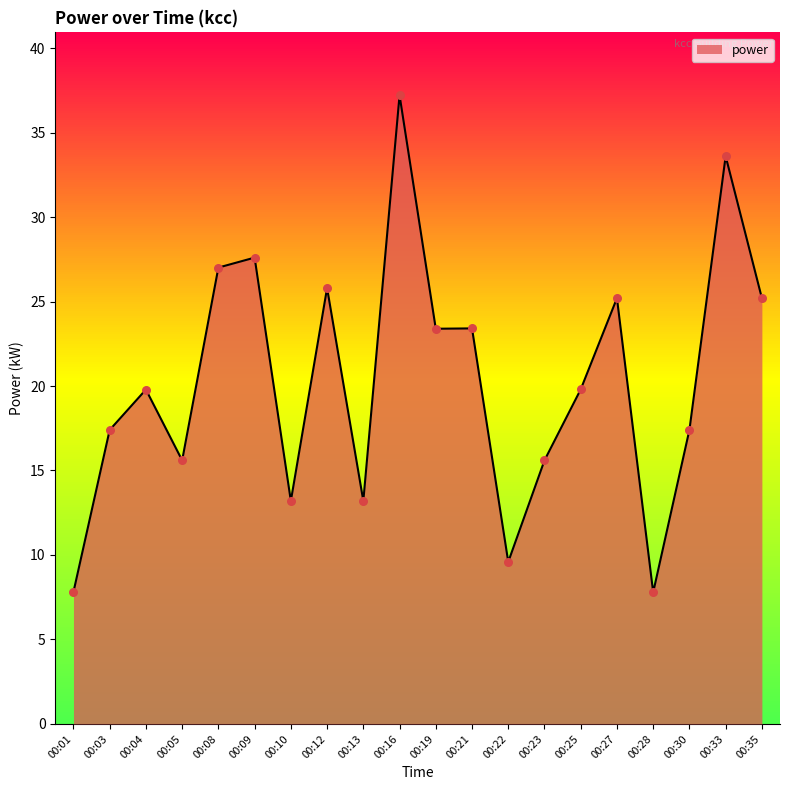

Between 00:13 and 00:10, which is larger?

00:13